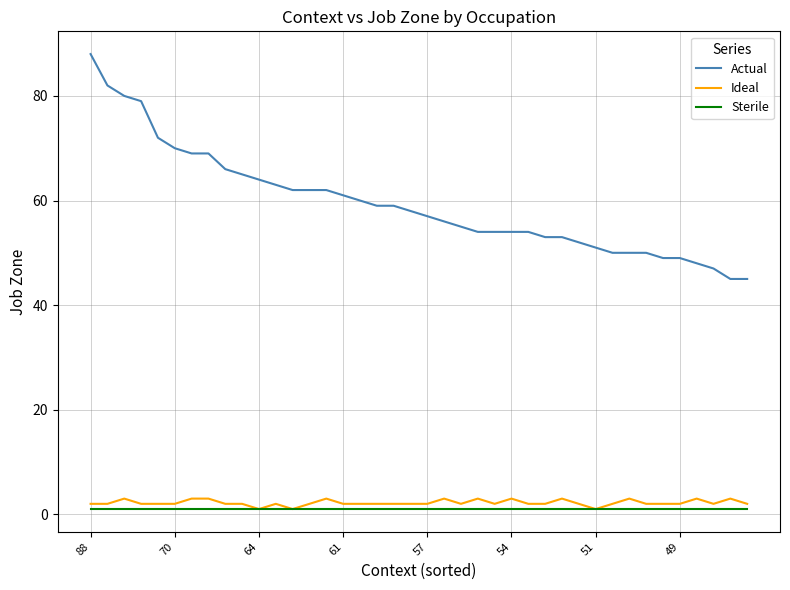

True or false: Actual and Ideal cross at least once.

False